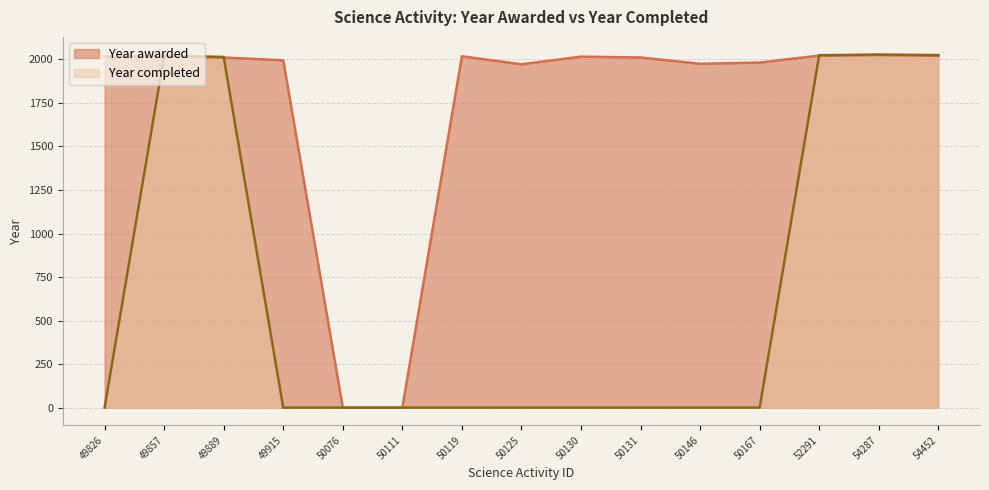

What value does the Year awarded series have at 52291, to the nearest 100?

2000